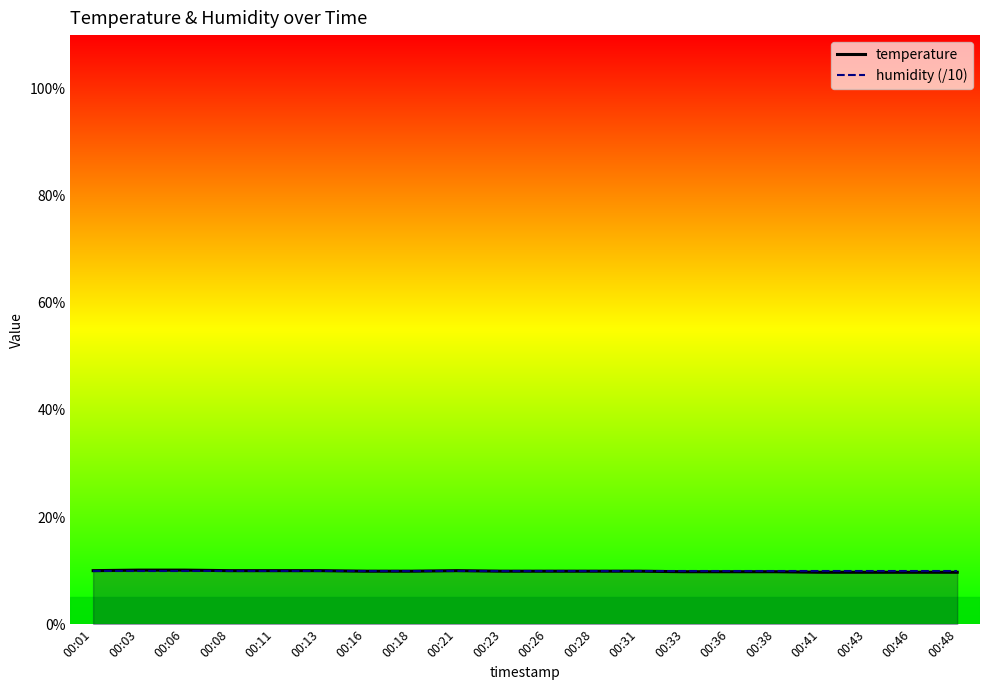

How many lines are shown in the chart?

2